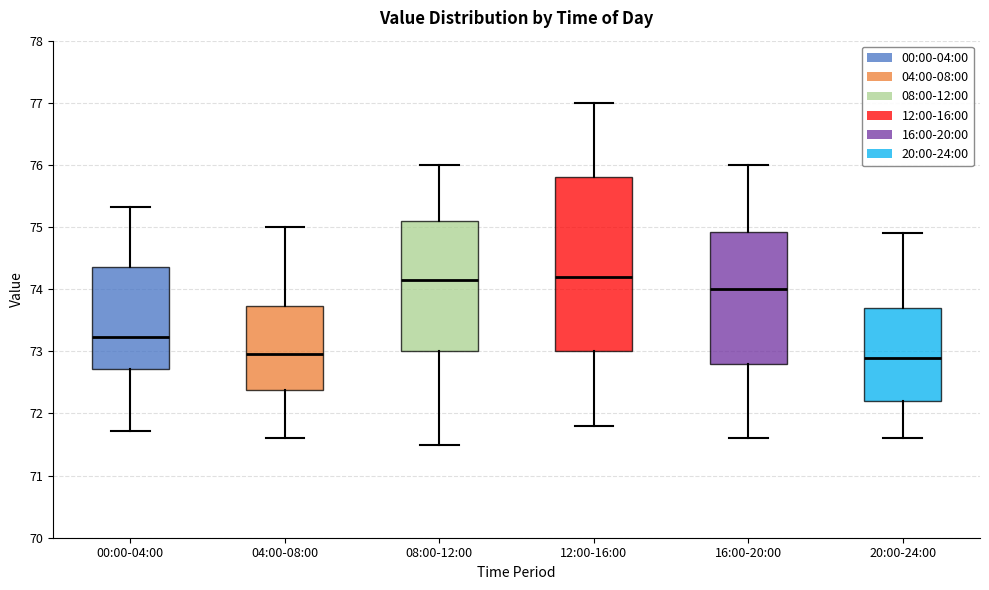

Reading left to right, transcribe this box plot: for each box, give where its median line is, the range the box spans, and where its two whiskers end, as read against the y-axis. The values are not printed on the chart, so give them approximately, as read against the axis.

00:00-04:00: median 73.2, box 72.7 to 74.4, whiskers 71.7 to 75.3
04:00-08:00: median 73.0, box 72.4 to 73.7, whiskers 71.6 to 75.0
08:00-12:00: median 74.2, box 73.0 to 75.1, whiskers 71.5 to 76.0
12:00-16:00: median 74.2, box 73.0 to 75.8, whiskers 71.8 to 77.0
16:00-20:00: median 74.0, box 72.8 to 74.9, whiskers 71.6 to 76.0
20:00-24:00: median 72.9, box 72.2 to 73.7, whiskers 71.6 to 74.9